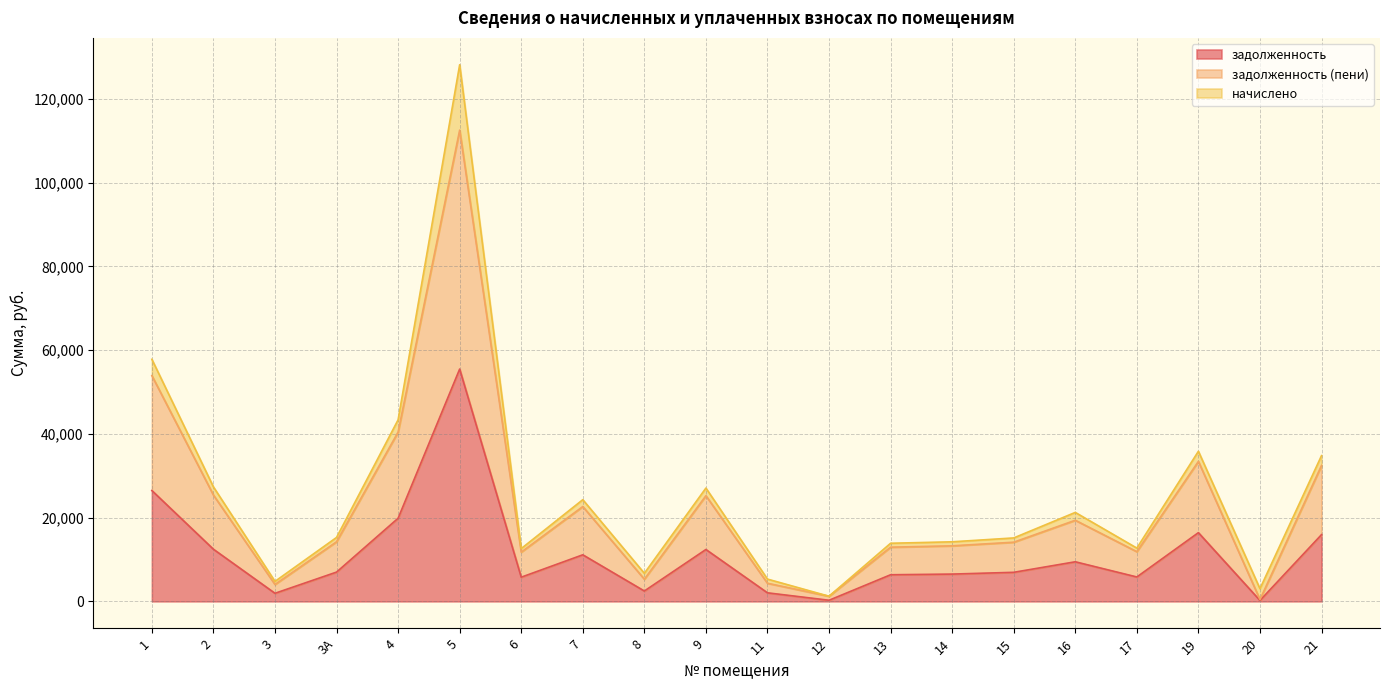

What is the total value across all series at 11?

5313.5